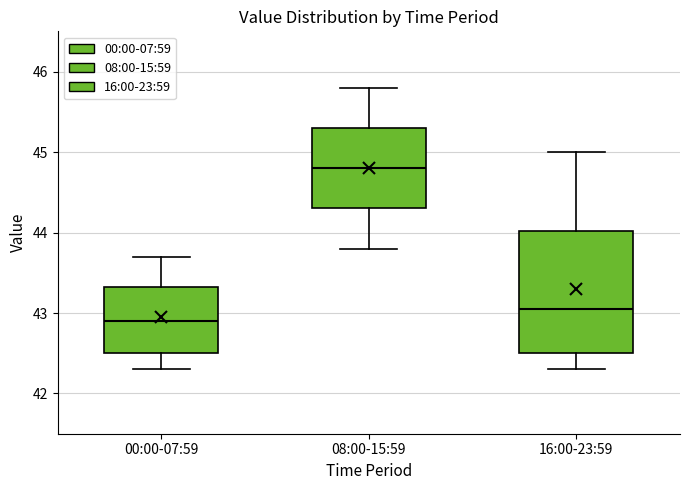

Reading left to right, read every box against the y-axis: the position of its median line, the range the box covers, and the ends of its whiskers. The values are not printed on the chart, so give them approximately, as read against the axis.

00:00-07:59: median 42.9, box 42.5 to 43.3, whiskers 42.3 to 43.7
08:00-15:59: median 44.8, box 44.3 to 45.3, whiskers 43.8 to 45.8
16:00-23:59: median 43.1, box 42.5 to 44.0, whiskers 42.3 to 45.0